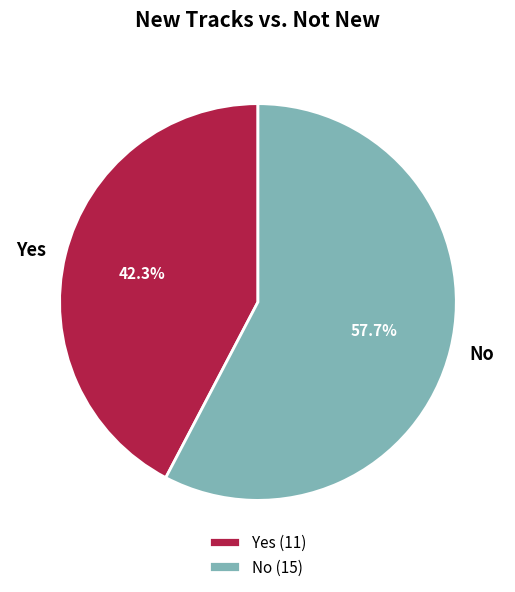

Count the number of slices in the pie.

2